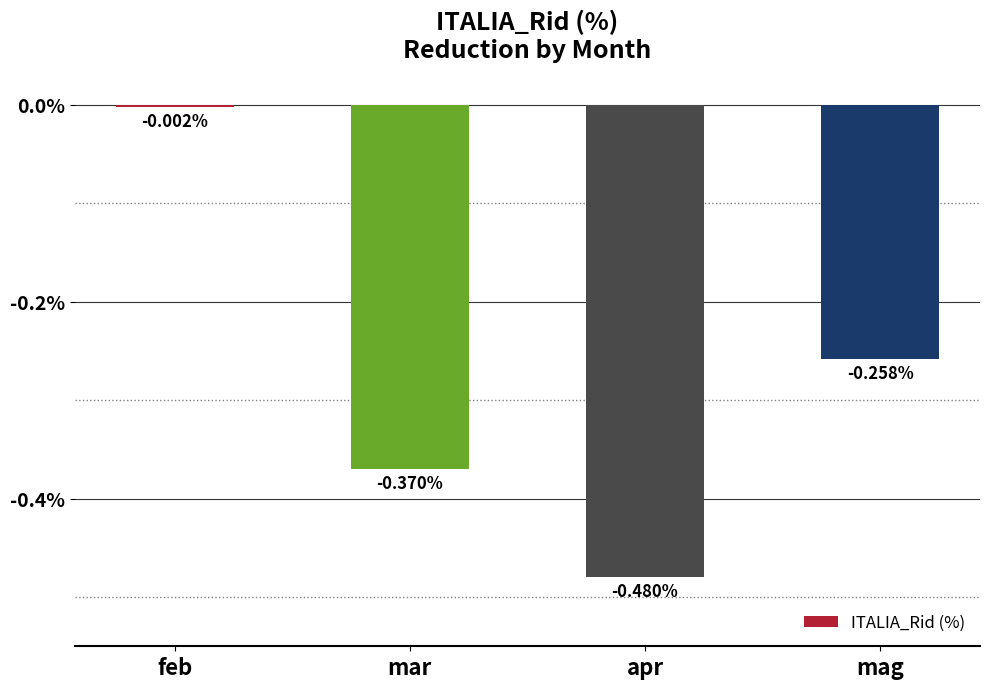

List the labels in order of value, smallest first.

apr, mar, mag, feb